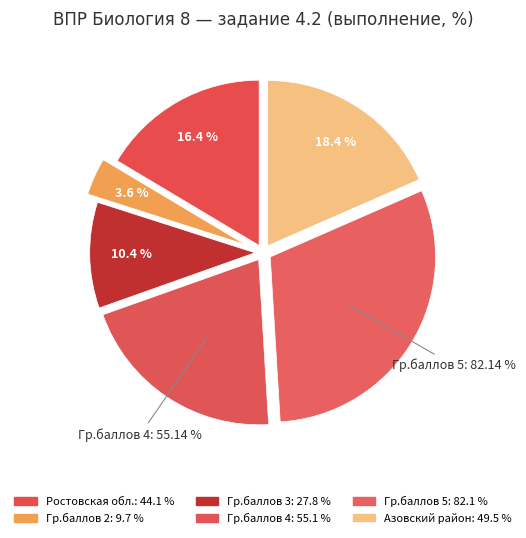

To the nearest percent, what is the difference between the largest and smallest slice percentages?

27%